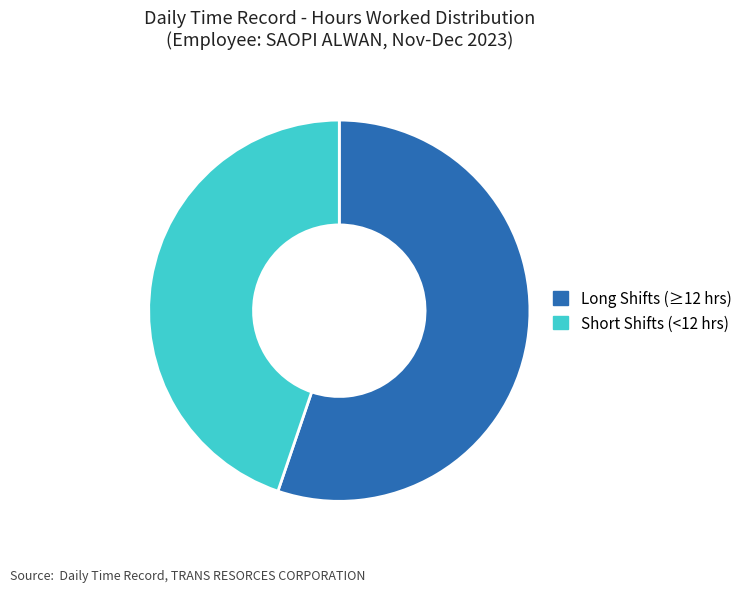

Does Short Shifts (<12 hrs) account for over 50% of the chart?

No